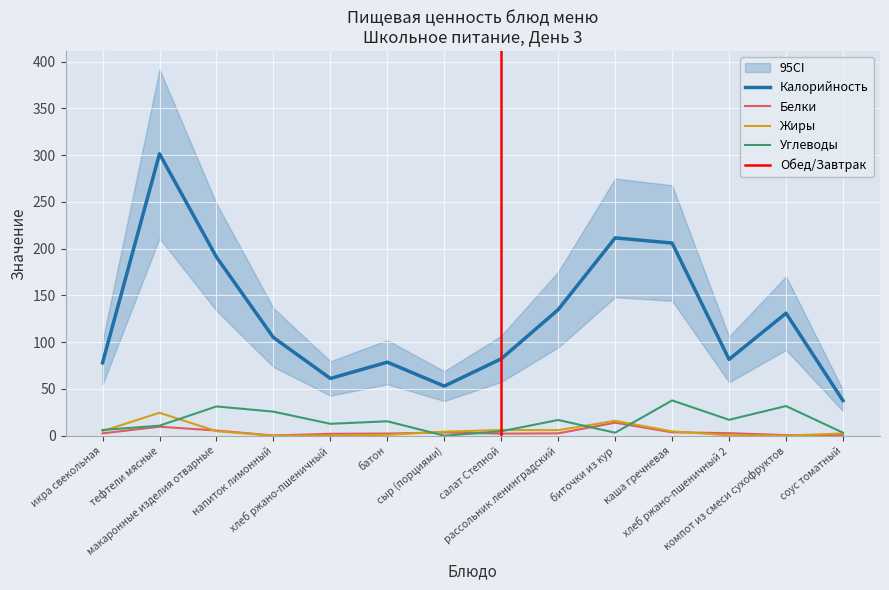

Where is the first local maximum for Белки?

тефтели мясные